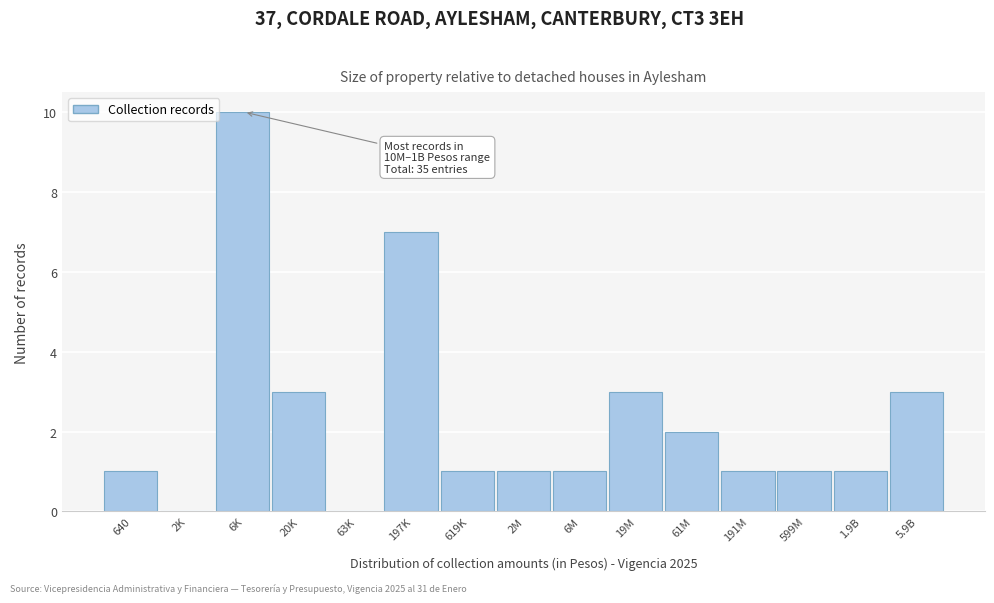

Reading right to left, what are all the values shown in this chart?

5.9B=3	1.9B=1	599M=1	191M=1	61M=2	19M=3	6M=1	2M=1	619K=1	197K=7	63K=0	20K=3	6K=10	2K=0	640=1